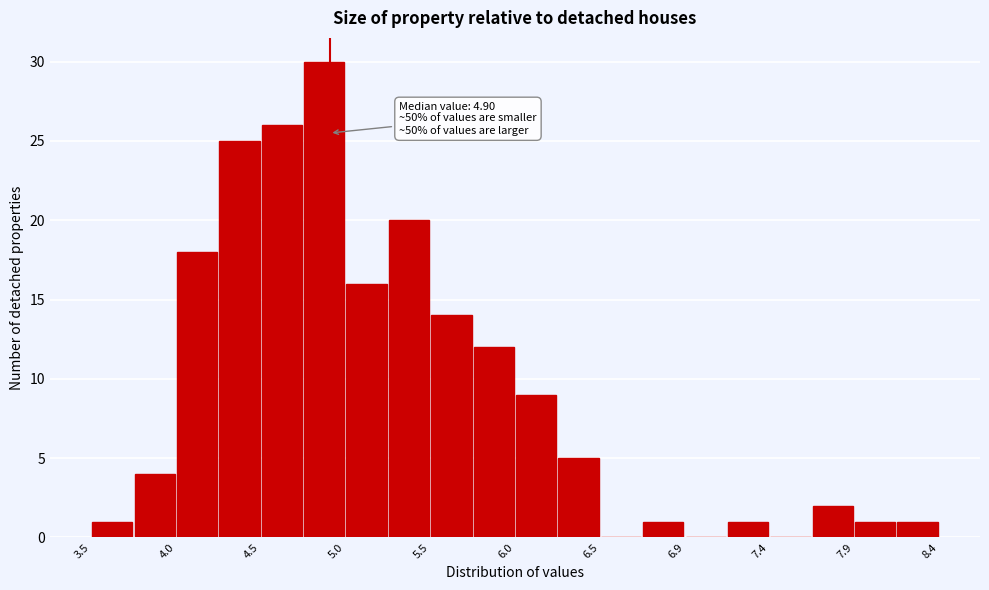

Over which range of the x-axis is the bar tallest?

4.75 to 5.00